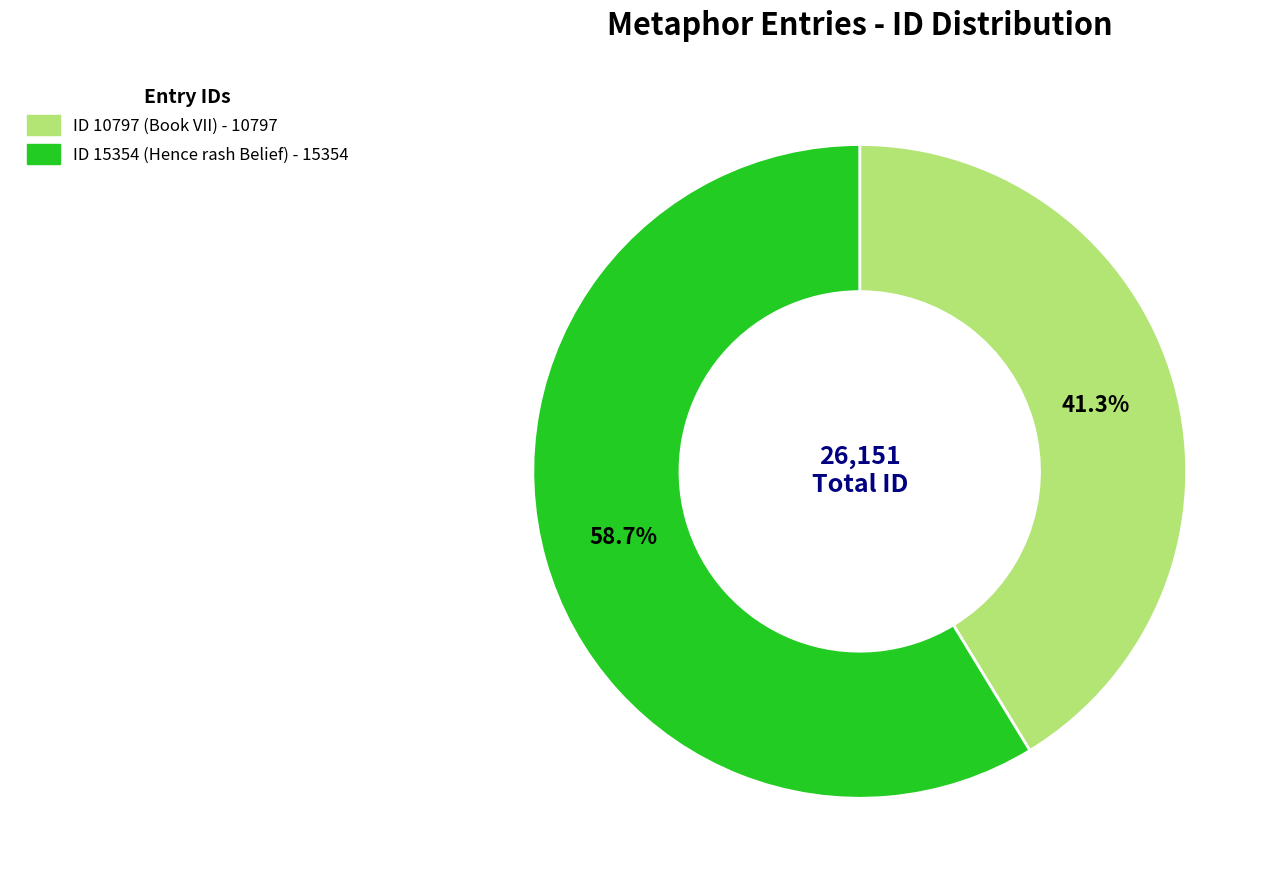

To the nearest percent, what portion does ID 15354 (Hence rash Belief) represent?

59%